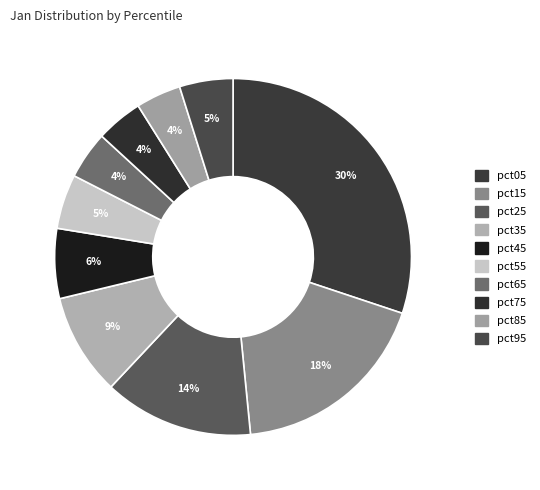

Count the number of slices in the pie.

10